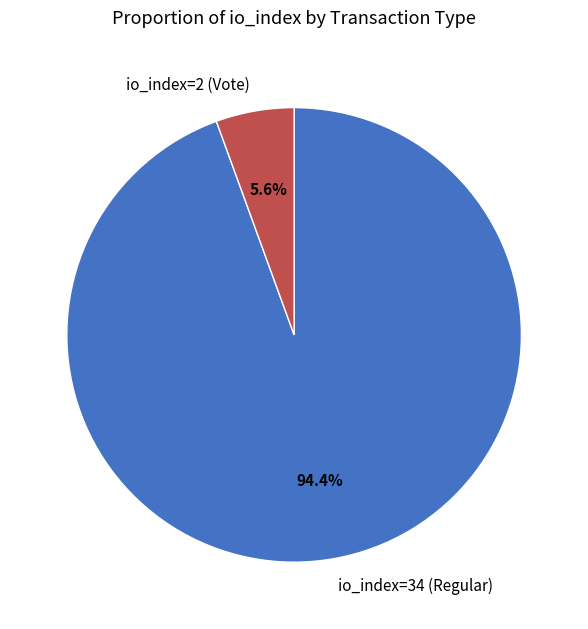

To the nearest percent, what is the average slice percentage?

50%